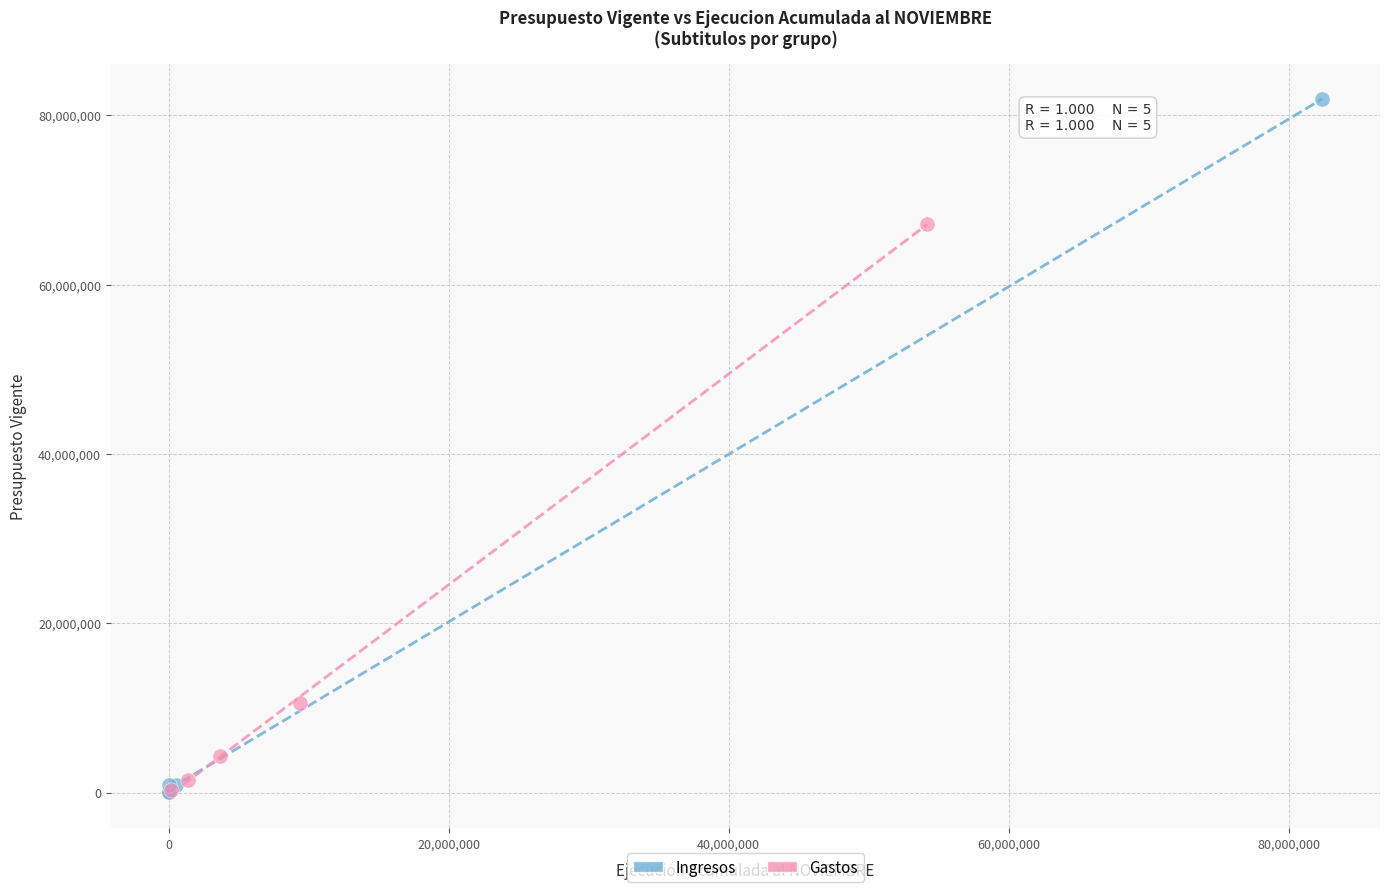

Which series contains the highest Y value?

Ingresos